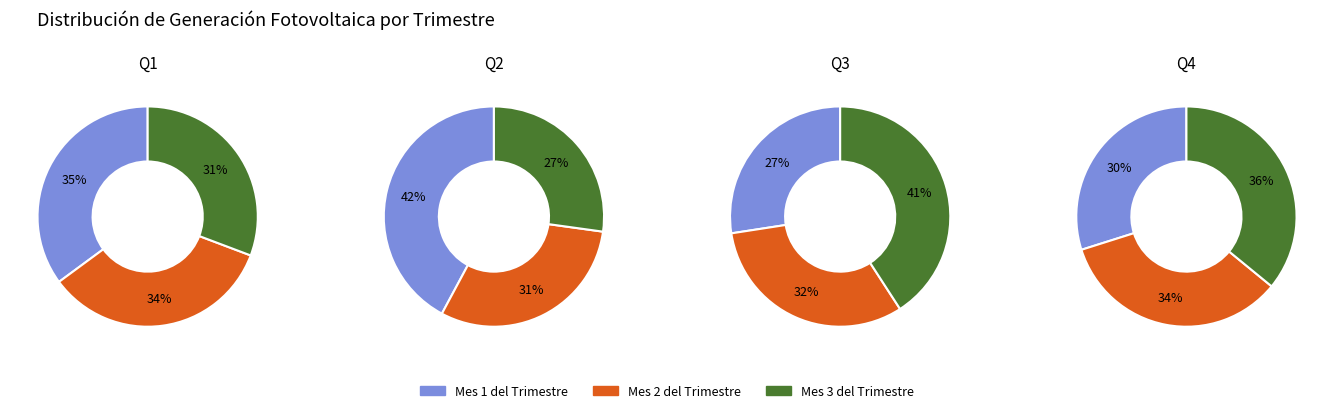

True or false: Octubre accounts for 1% of the total.

False